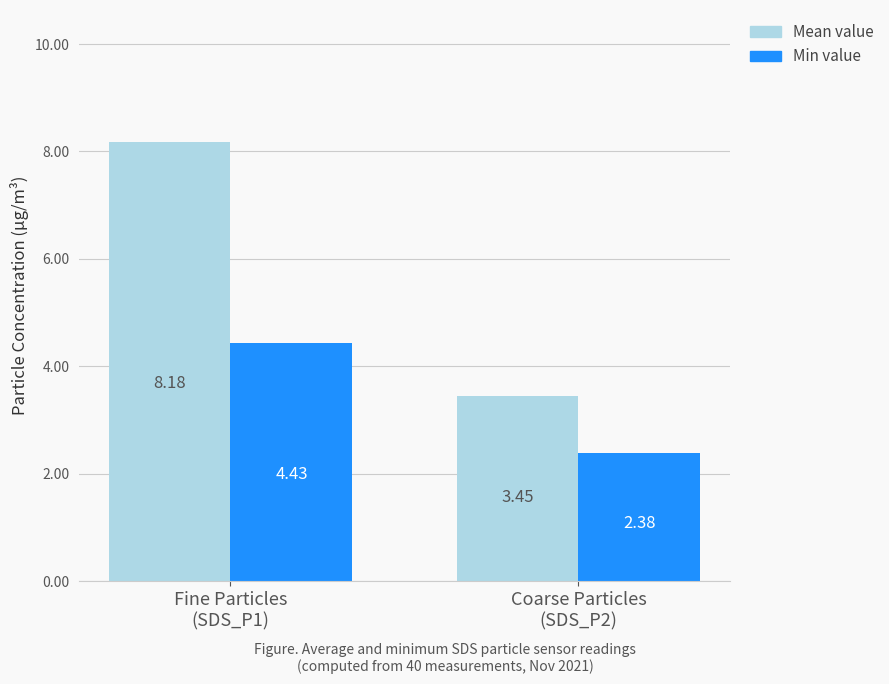

Is the value of Min value at Coarse Particles
(SDS_P2) greater than the value of Mean value at Fine Particles
(SDS_P1)?

No